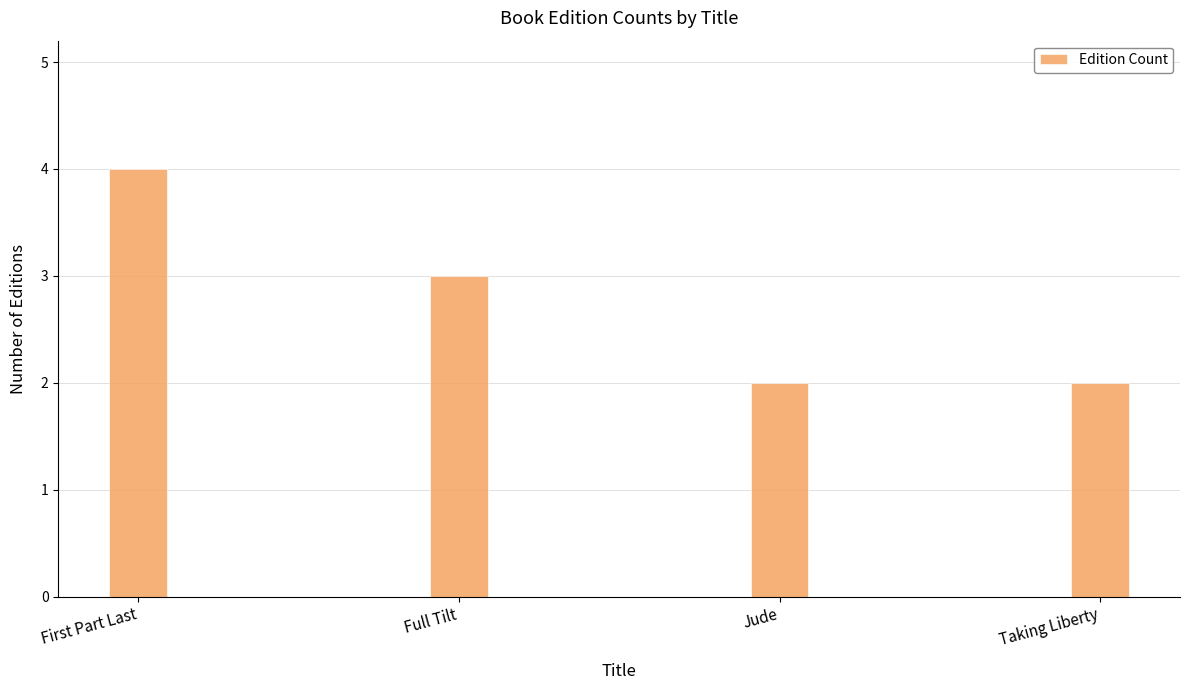

Between Full Tilt and Jude, which is larger?

Full Tilt